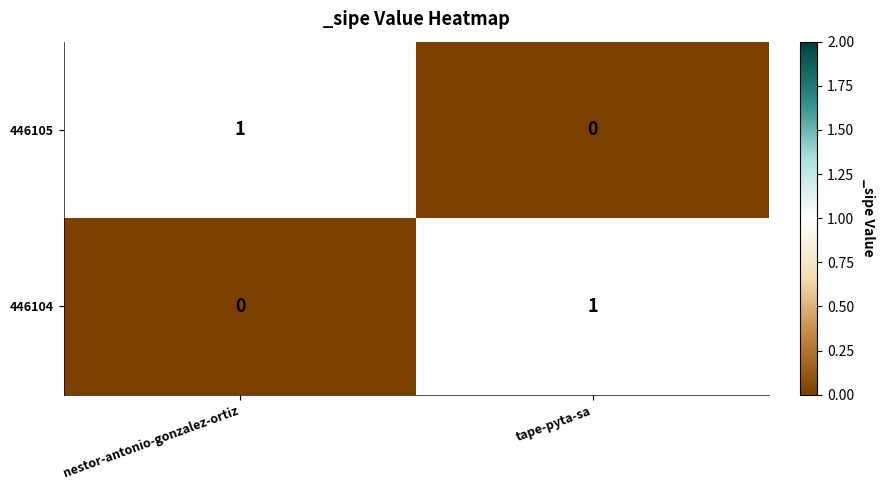

Is it true that 446105 equals 2 at nestor-antonio-gonzalez-ortiz?

False